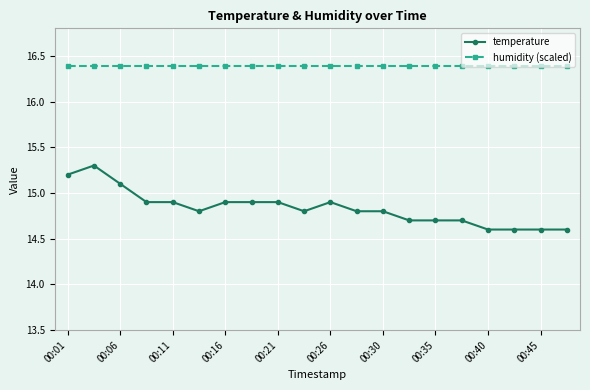

What is the minimum value for humidity (scaled)?

16.4